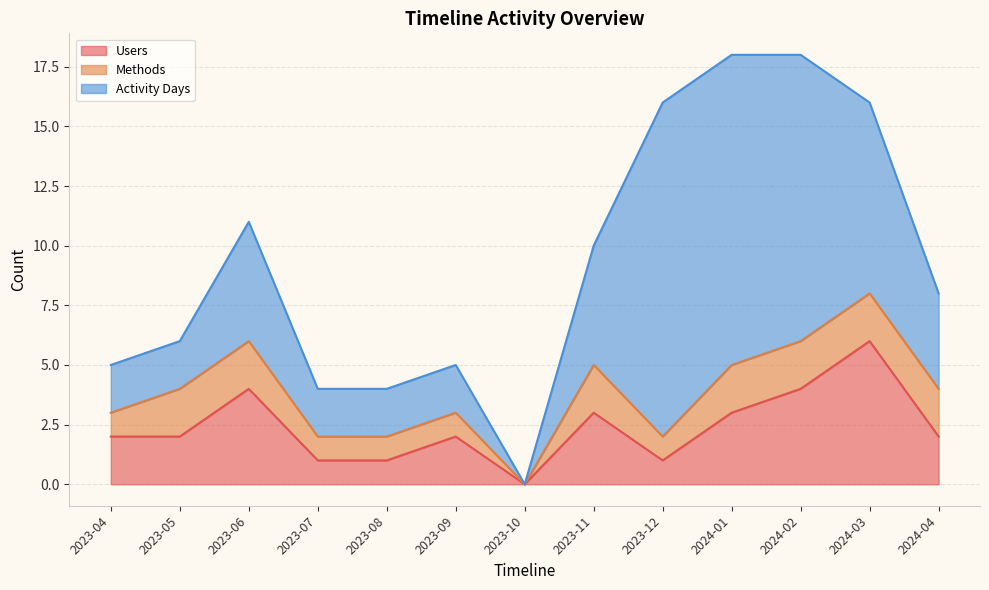

At how many categories does at least one series exceed 13?

1